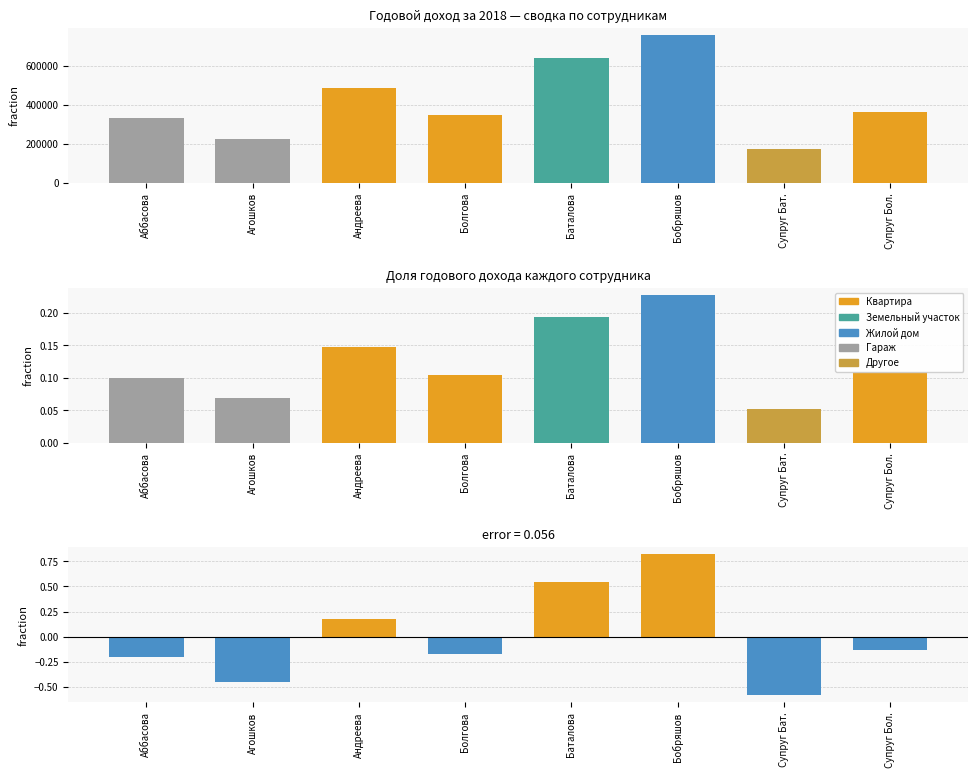

Reading right to left, extract all data points from this chart.

Годовой доход: Супруг Бол.=361909.4	Супруг Бат.=173000.0	Бобряшов=755208.2	Баталова=641468.8	Болгова=345747.2	Андреева=487545.0	Агошков=226950.5	Аббасова=331090.6
Доля от общего: Супруг Бол.=0.1	Супруг Бат.=0.1	Бобряшов=0.2	Баталова=0.2	Болгова=0.1	Андреева=0.1	Агошков=0.1	Аббасова=0.1
Отклонение от среднего: Супруг Бол.=-0.1	Супруг Бат.=-0.6	Бобряшов=0.8	Баталова=0.5	Болгова=-0.2	Андреева=0.2	Агошков=-0.5	Аббасова=-0.2